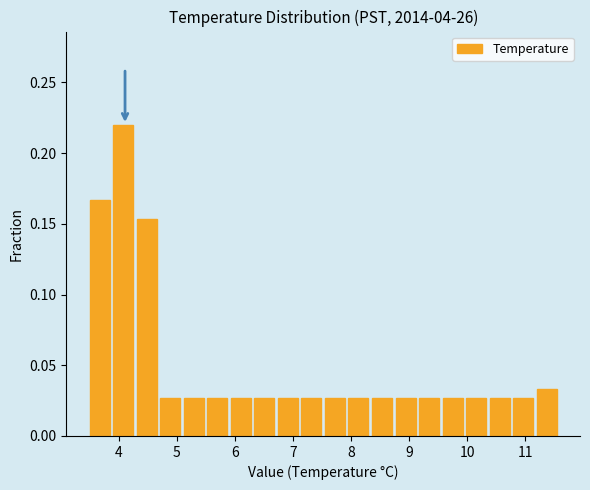

Which range on the x-axis has the tallest bar?

3.9 to 4.3